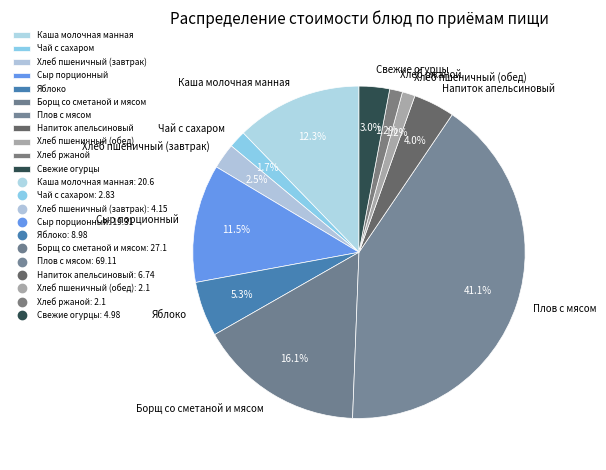

Does any single category account for the majority?

No